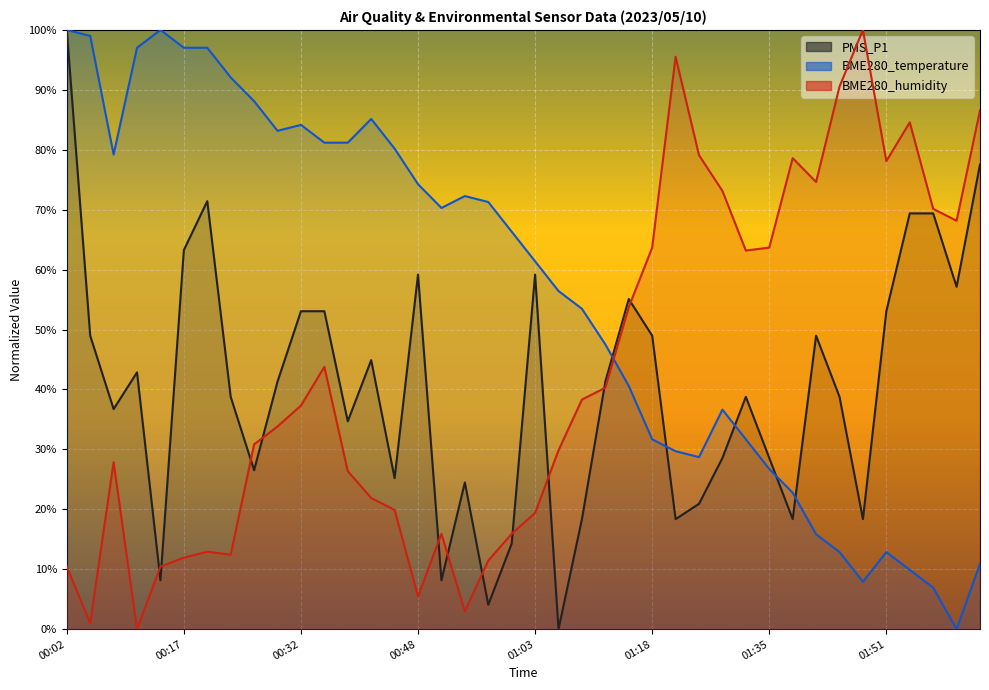

Rank the series by their average value, from highest to lowest.

BME280_temperature, BME280_humidity, PMS_P1